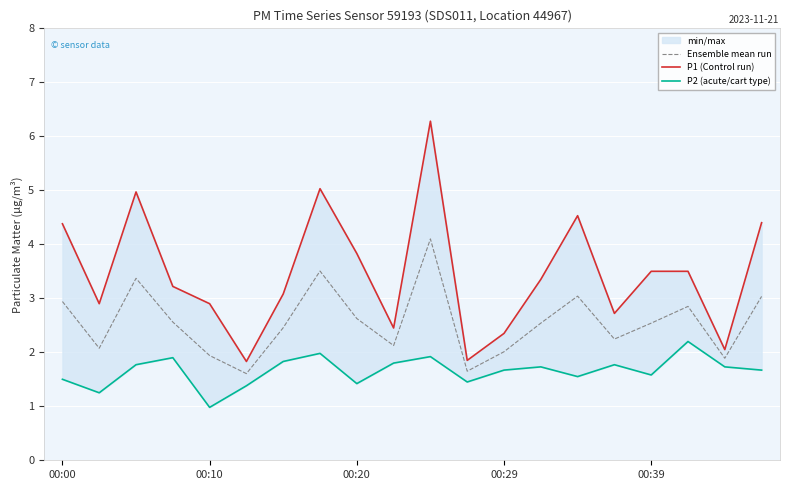

What is the maximum value for Ensemble mean run?

4.1